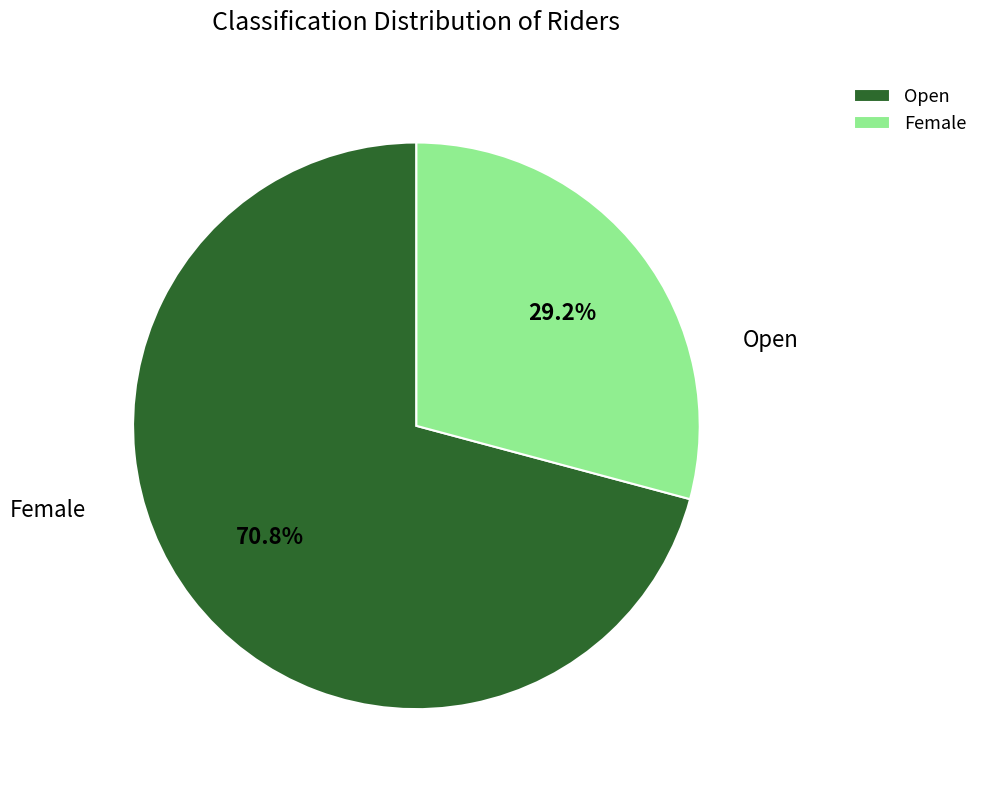

To the nearest percent, what is the difference between the Open and Female slice percentages?

42%